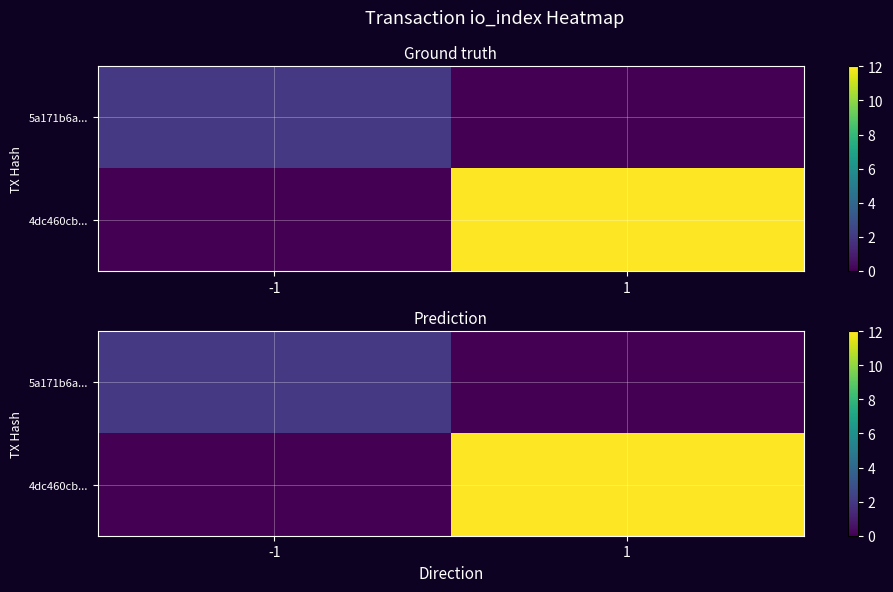

How many data points does each series have?

2